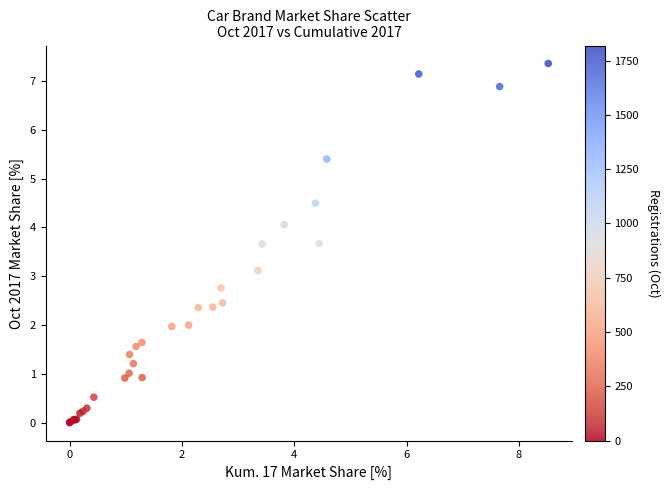

What Y value in the scatter plot is closest to 3?

3.1